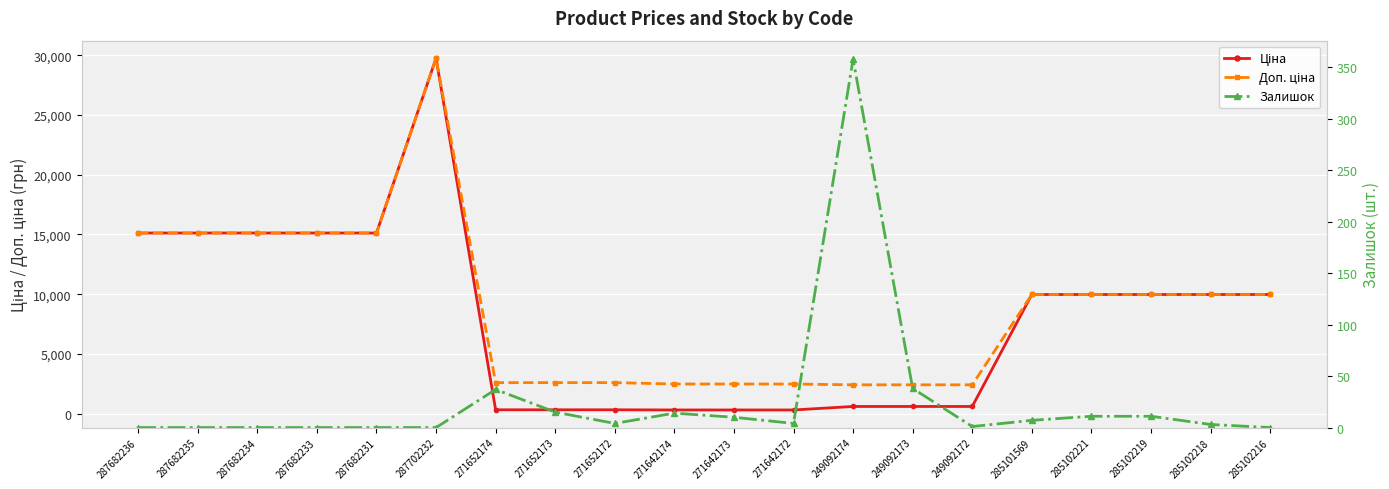

What is the value of the Ціна point at the 9th from the left?

324.8